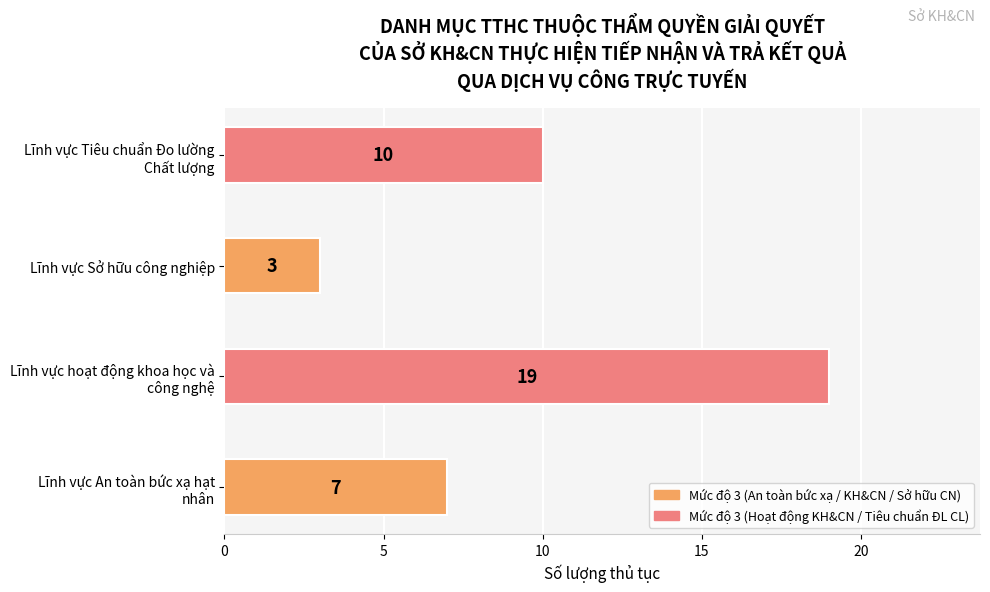

Reading bottom to top, extract all data points from this chart.

7	19	3	10